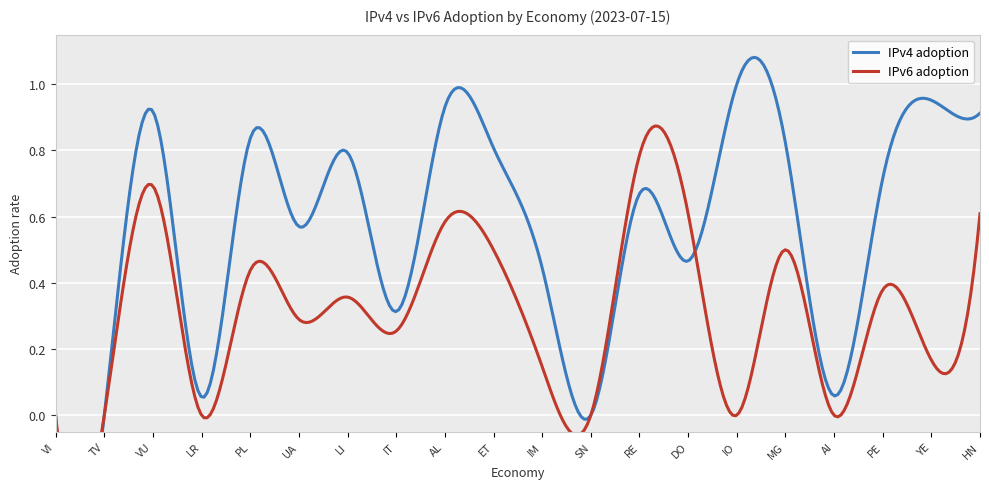

What are all the series names shown in the legend?

IPv4 adoption, IPv6 adoption